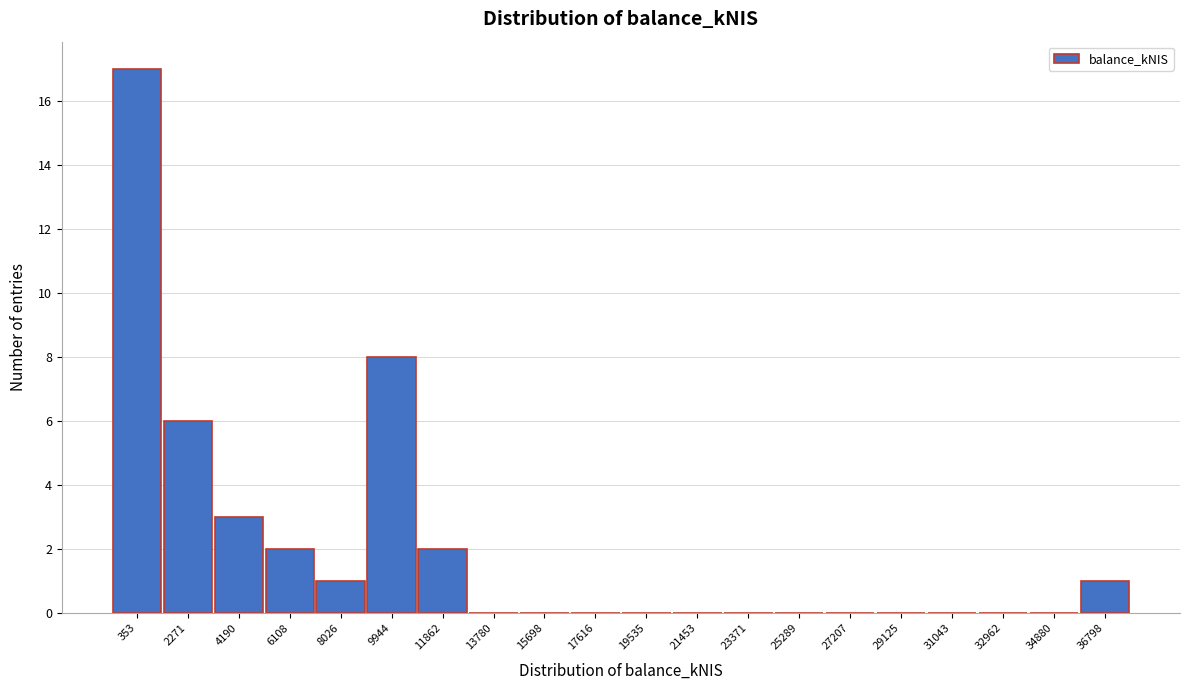

Reading left to right, list all the values displayed in this chart.

353=17	2271=6	4190=3	6108=2	8026=1	9944=8	11862=2	13780=0	15698=0	17616=0	19535=0	21453=0	23371=0	25289=0	27207=0	29125=0	31043=0	32962=0	34880=0	36798=1